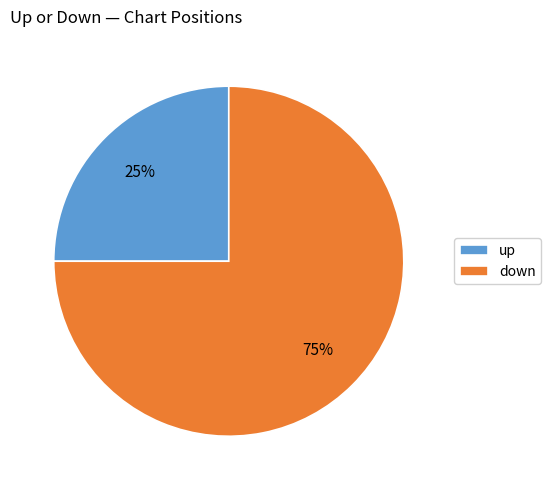

Count the number of slices in the pie.

2